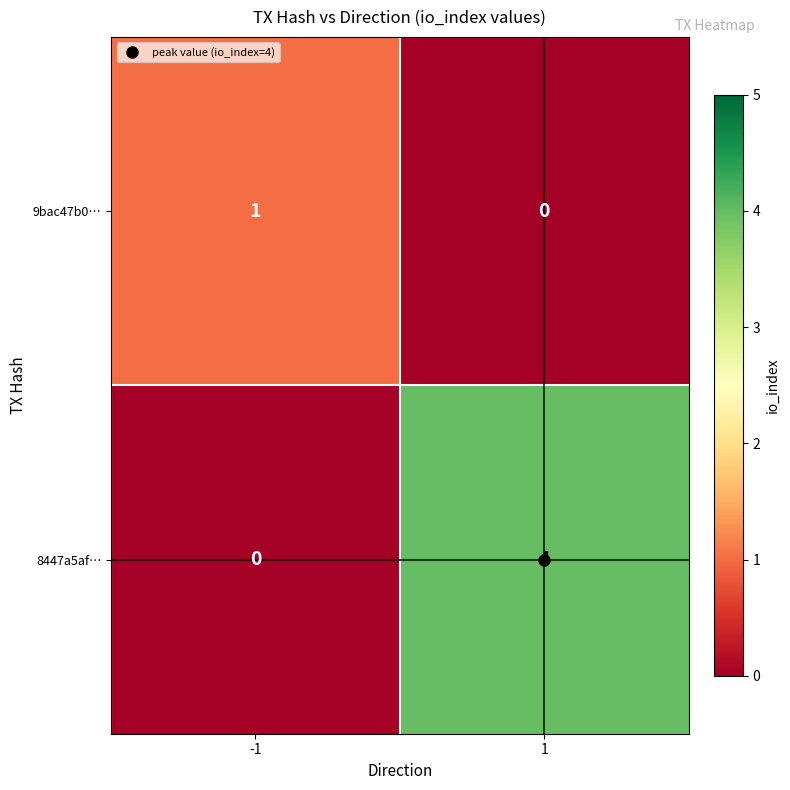

Which category has the highest value across all series?

1